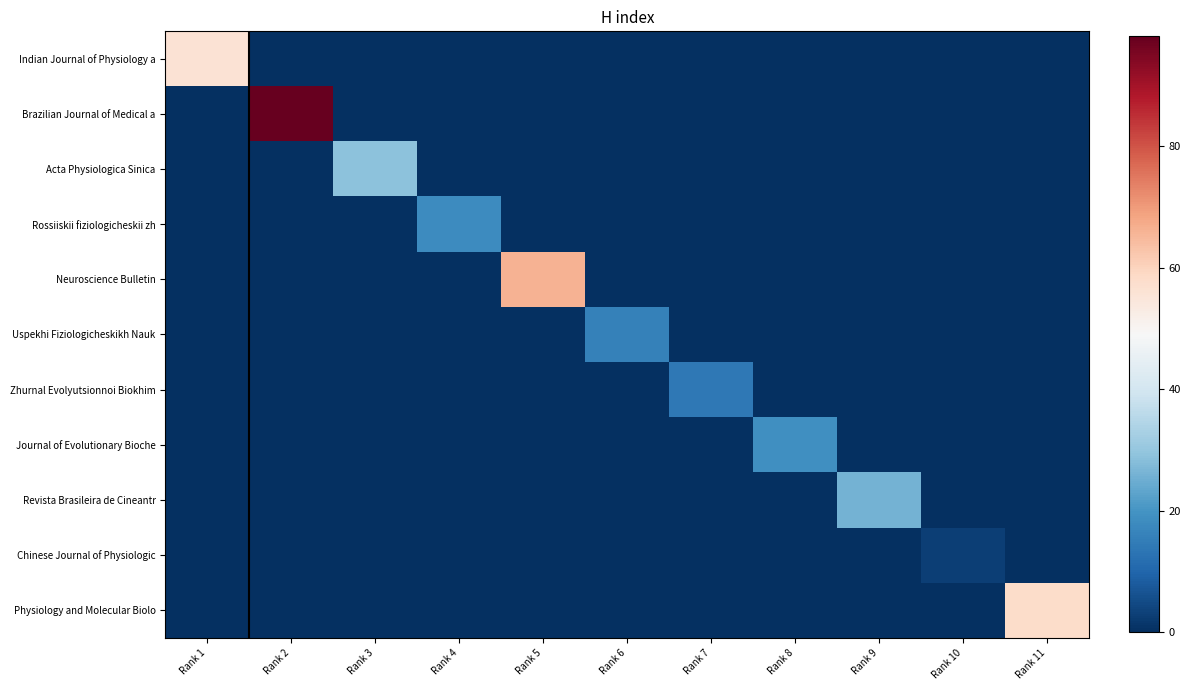

How many series are shown in this chart?

11